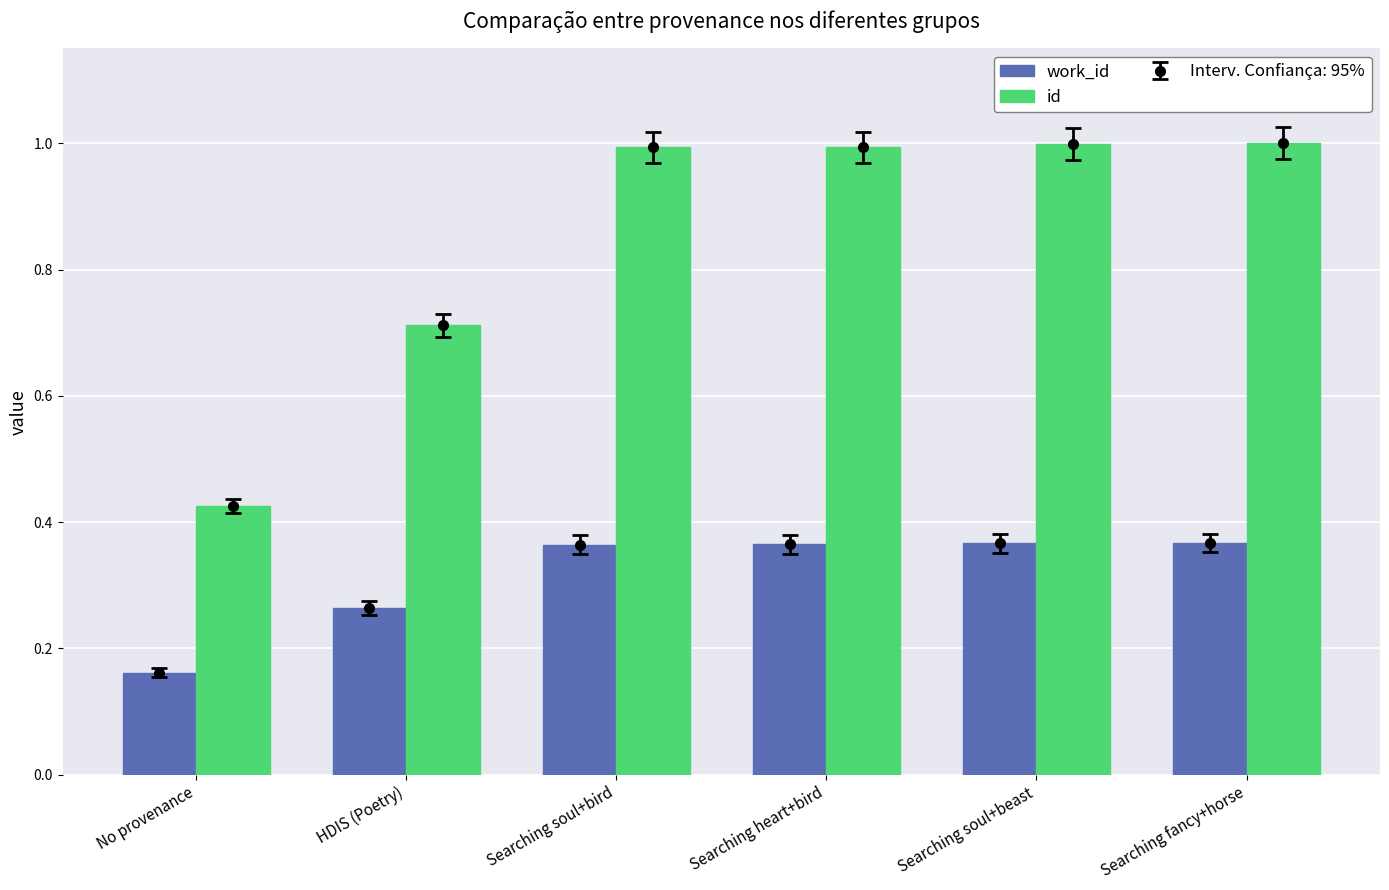

What is the label of the 2nd bar from the left?

HDIS (Poetry)